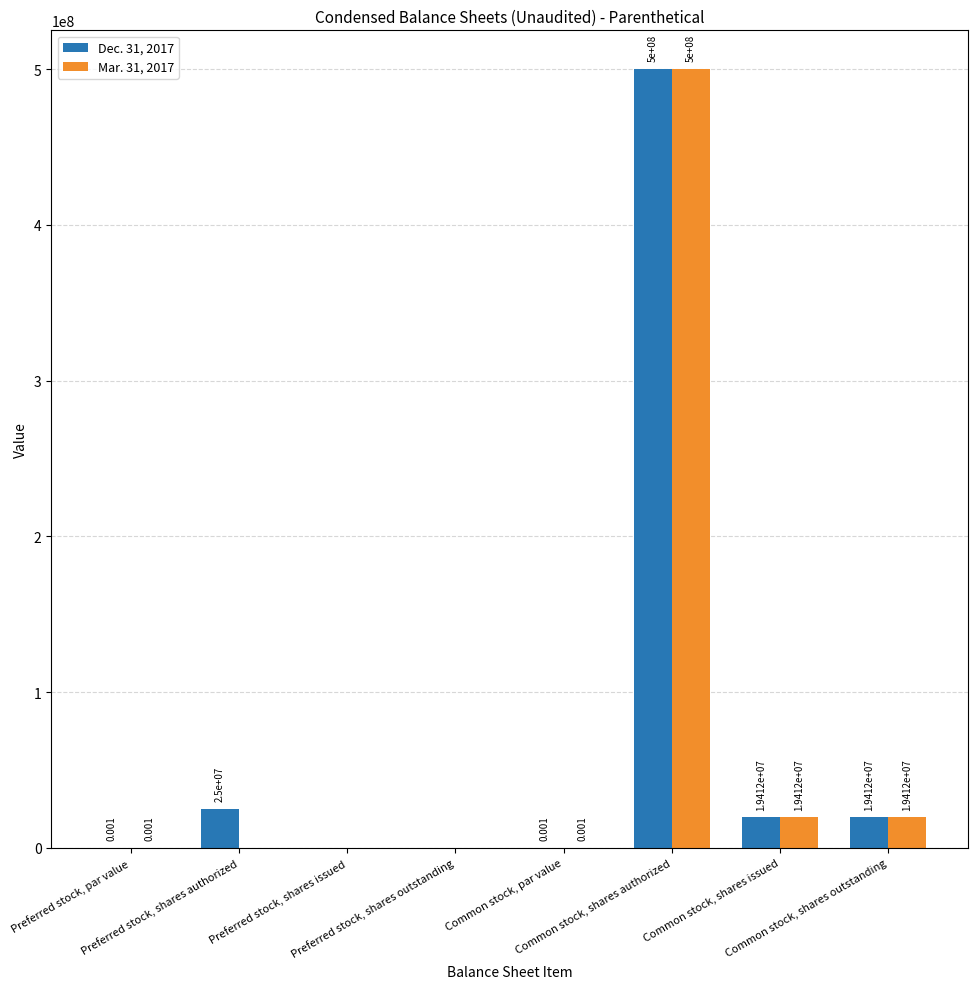

True or false: Dec. 31, 2017 has a value of 0.0 at Common stock, par value.

True